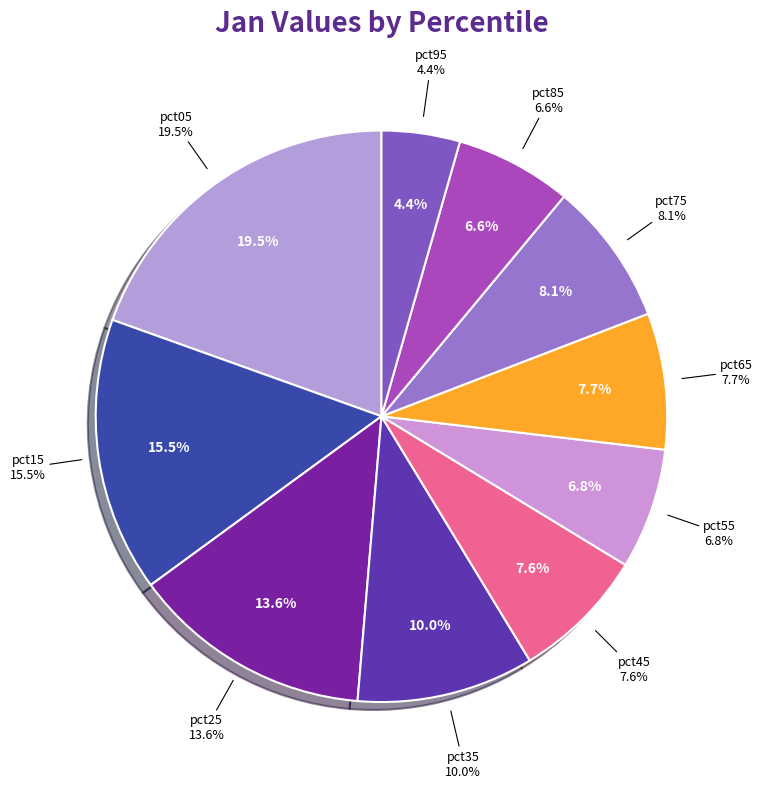

Which category has the smallest portion of the pie?

pct95